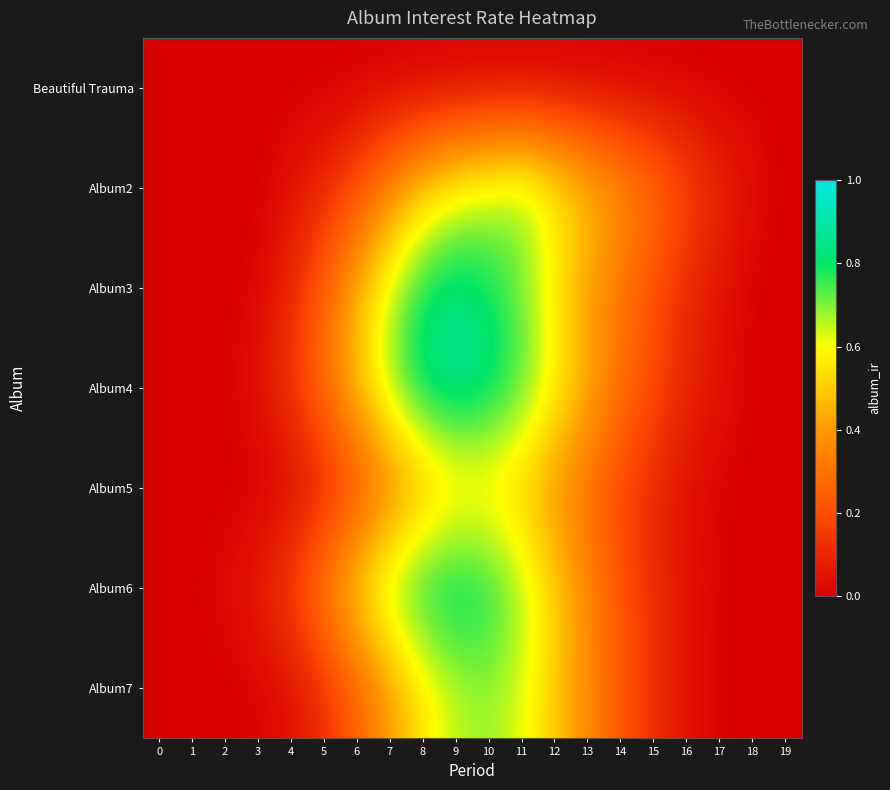

What is the difference between the highest and lowest values at 10?

0.8